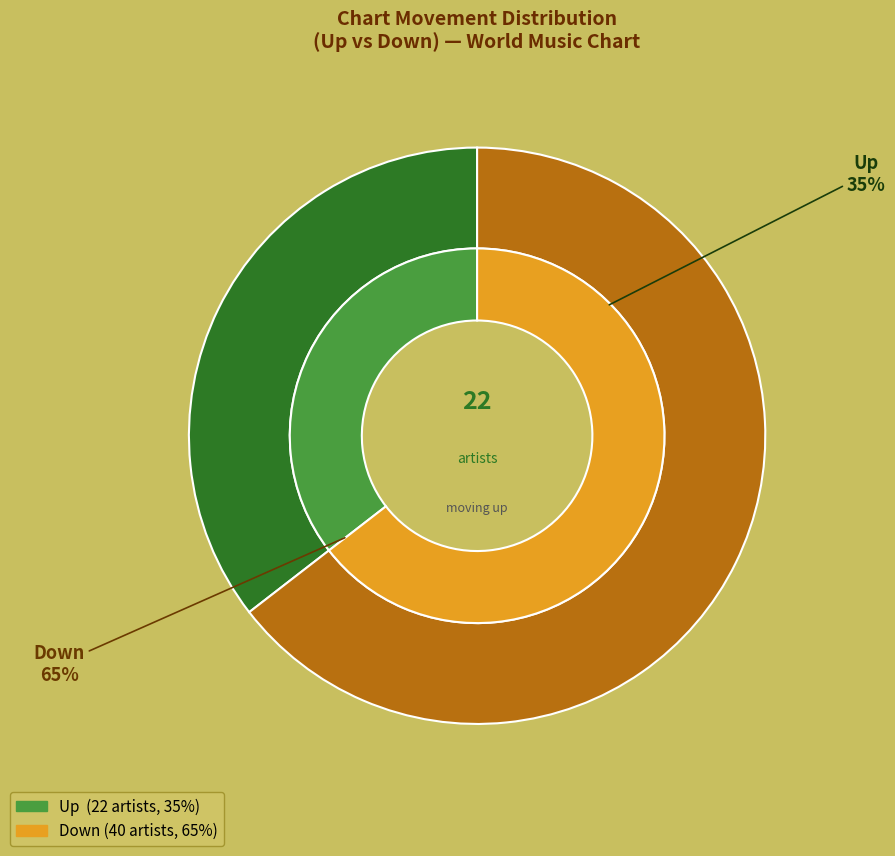

What portion of the pie excludes up?

64.5%